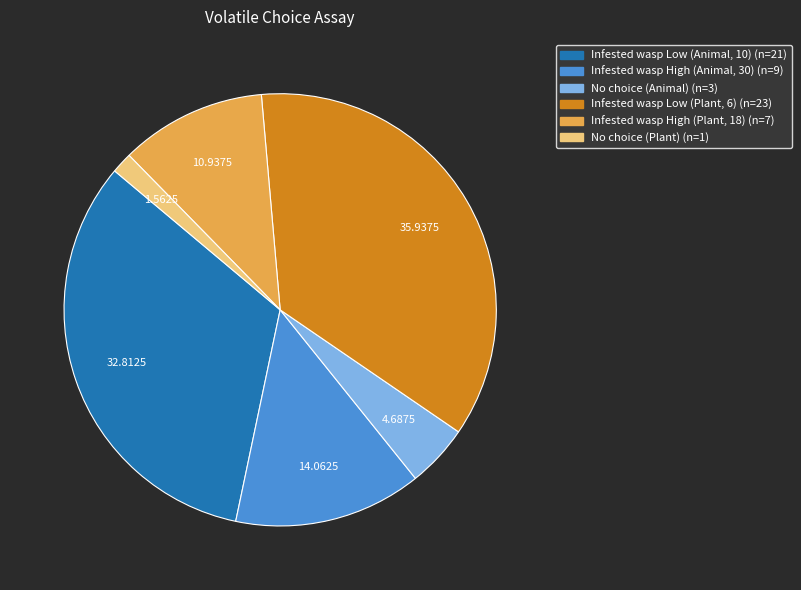

Combined, do No choice (Animal) and Infested wasp Low (Animal, 10) account for over 50%?

No